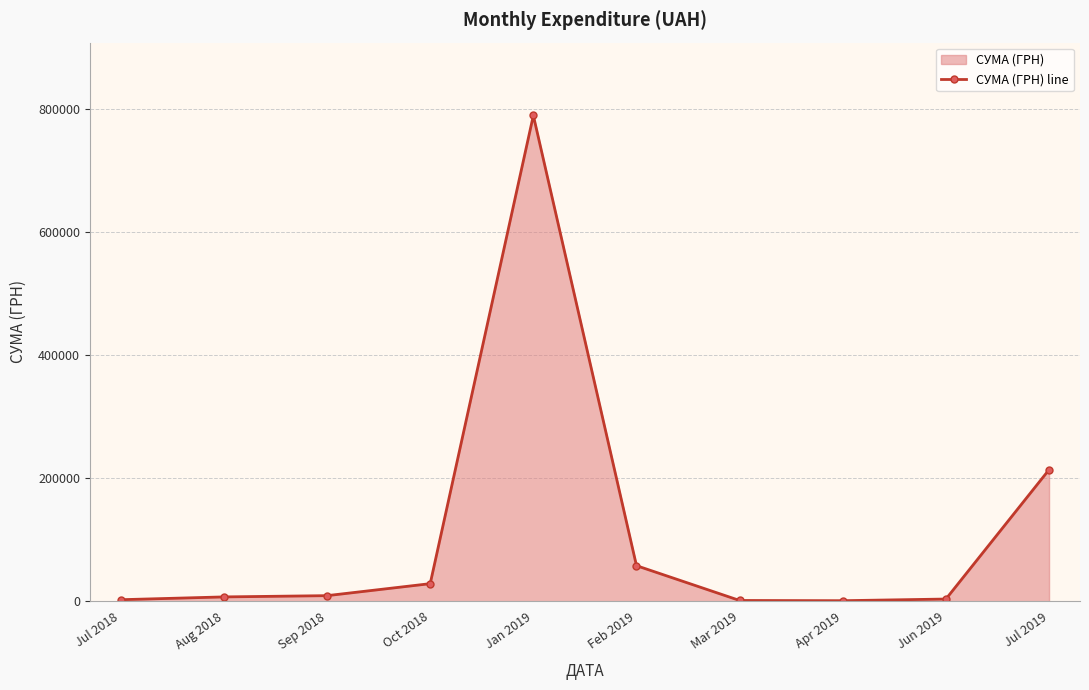

At which category does the chart reach its minimum across all series?

Apr 2019